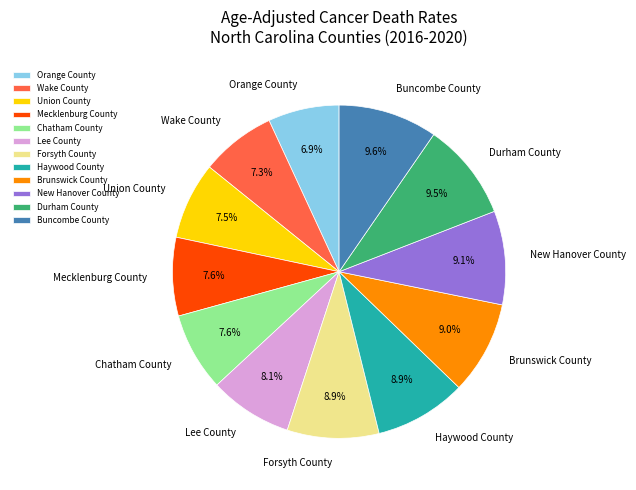

Between Buncombe County and Haywood County, which is larger?

Buncombe County